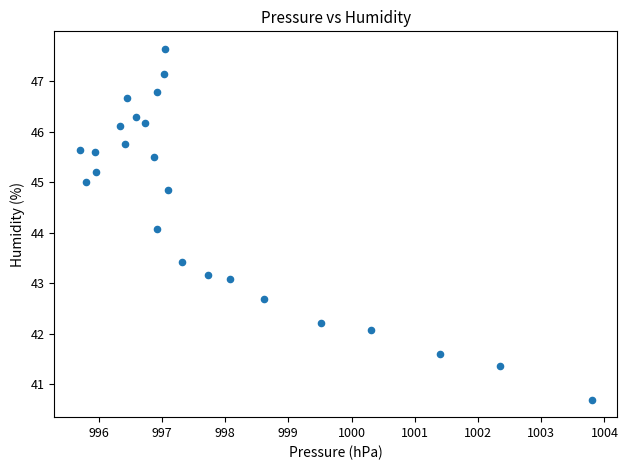

What is the range of Y values (max minus min)?

6.9